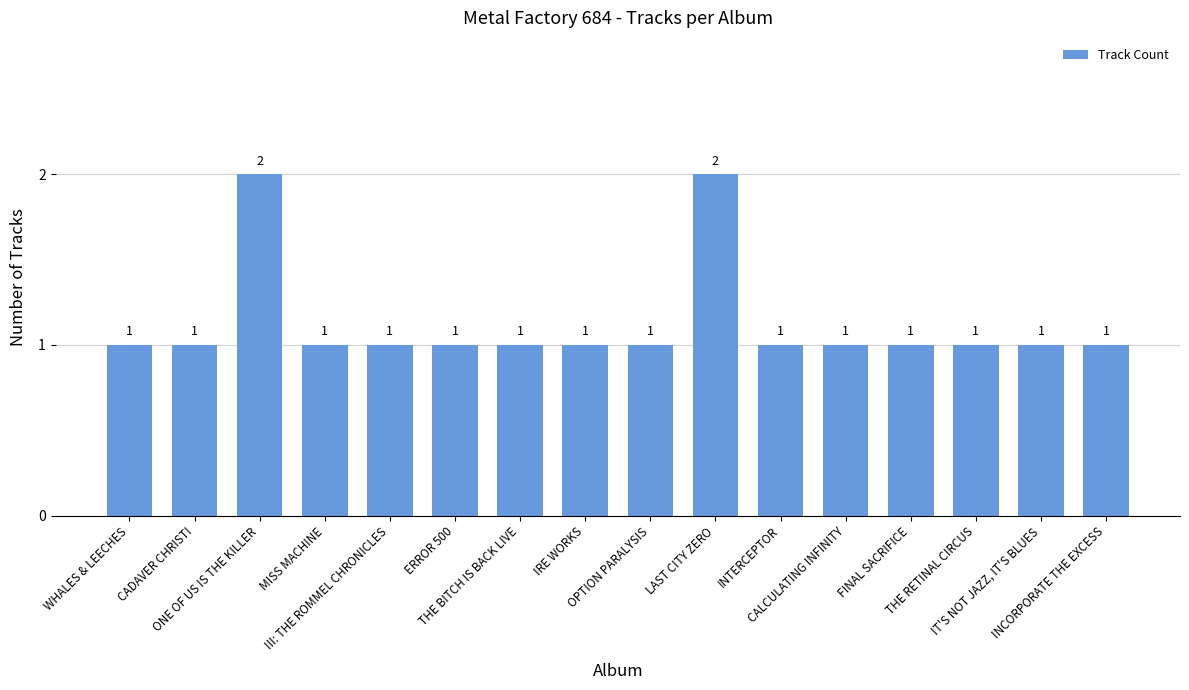

What position from the left is IRE WORKS?

8